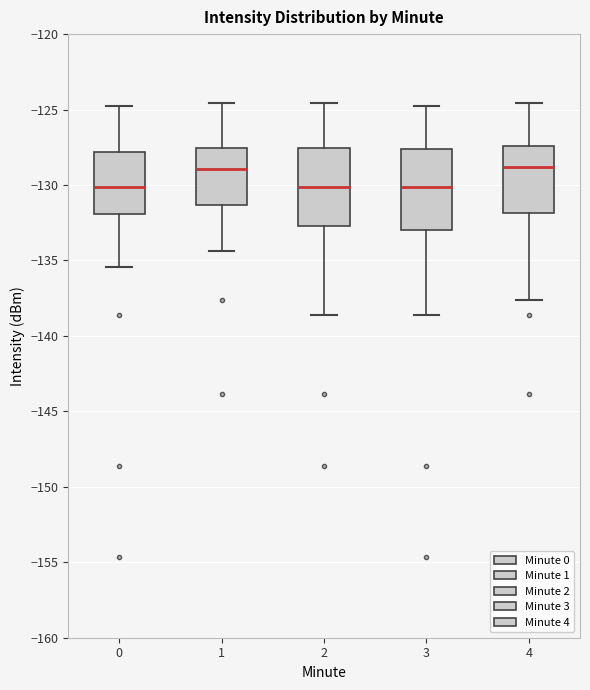

Reading left to right, read every box against the y-axis: the position of its median line, the range the box covers, and the ends of its whiskers. The values are not printed on the chart, so give them approximately, as read against the axis.

0: median -130.0, box -132.0 to -128.0, whiskers -135.5 to -125.0
1: median -129.0, box -131.5 to -127.5, whiskers -134.5 to -124.5
2: median -130.0, box -132.5 to -127.5, whiskers -138.5 to -124.5
3: median -130.0, box -133.0 to -127.5, whiskers -138.5 to -125.0
4: median -129.0, box -132.0 to -127.5, whiskers -137.5 to -124.5